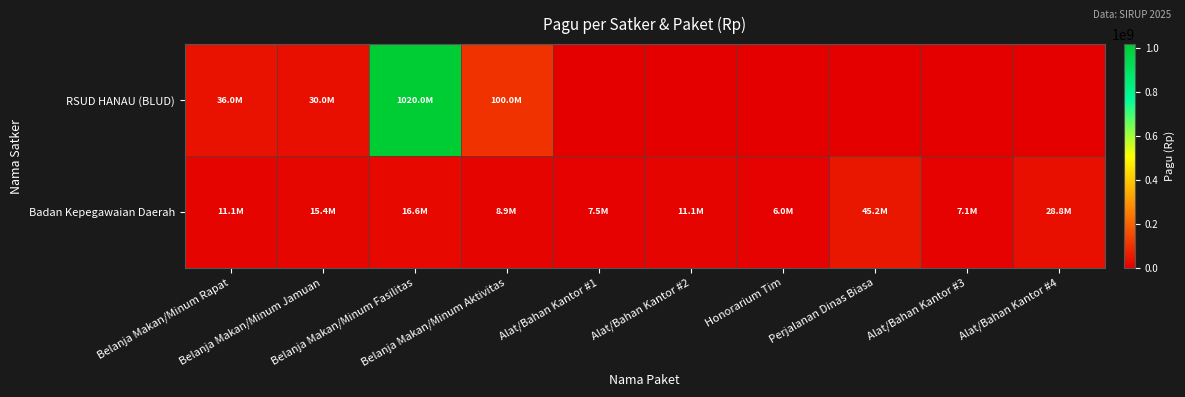

At which category does the chart reach its peak across all series?

Belanja Makan/Minum Fasilitas